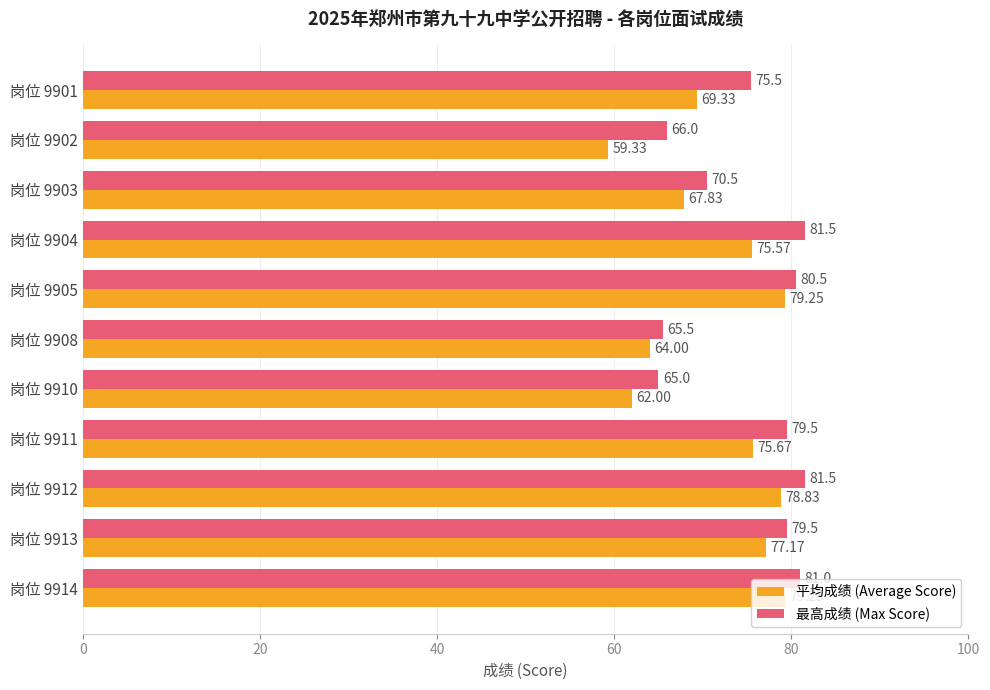

Is the value of 平均成绩 (Average Score) at 岗位 9901 greater than the value of 最高成绩 (Max Score) at 岗位 9910?

Yes